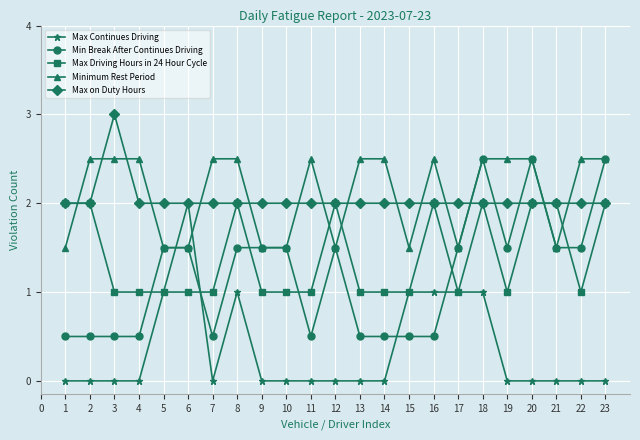

What is the difference between the highest and lowest values at 14?

2.5